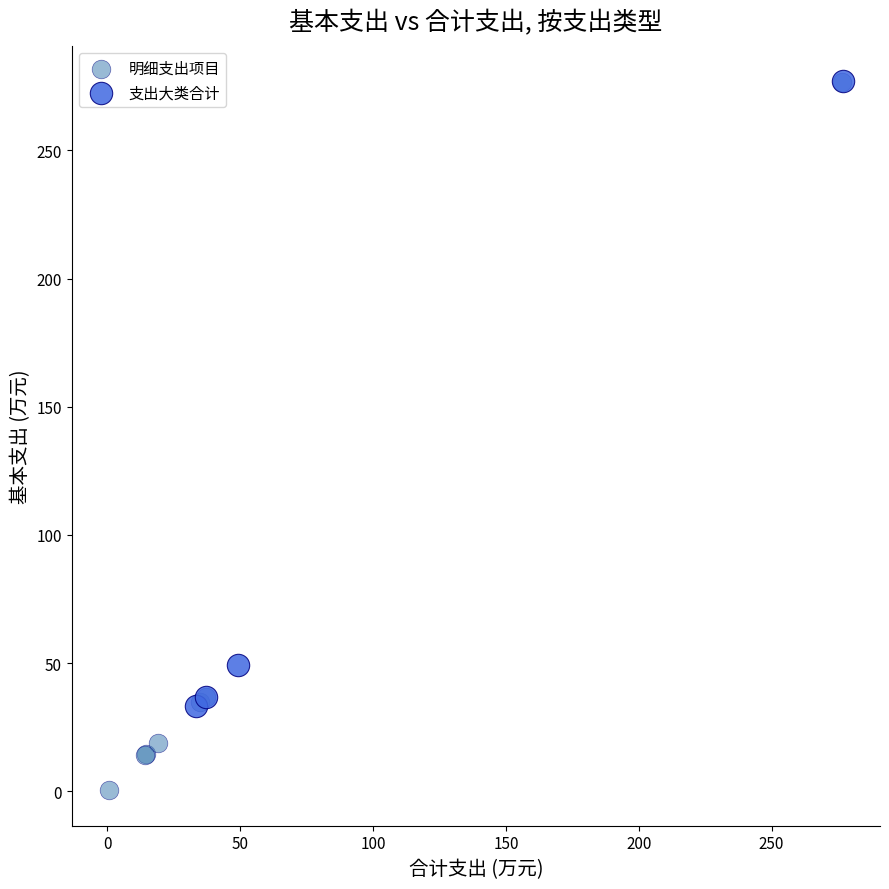

Which series has the largest Y range (max minus min)?

明细支出项目